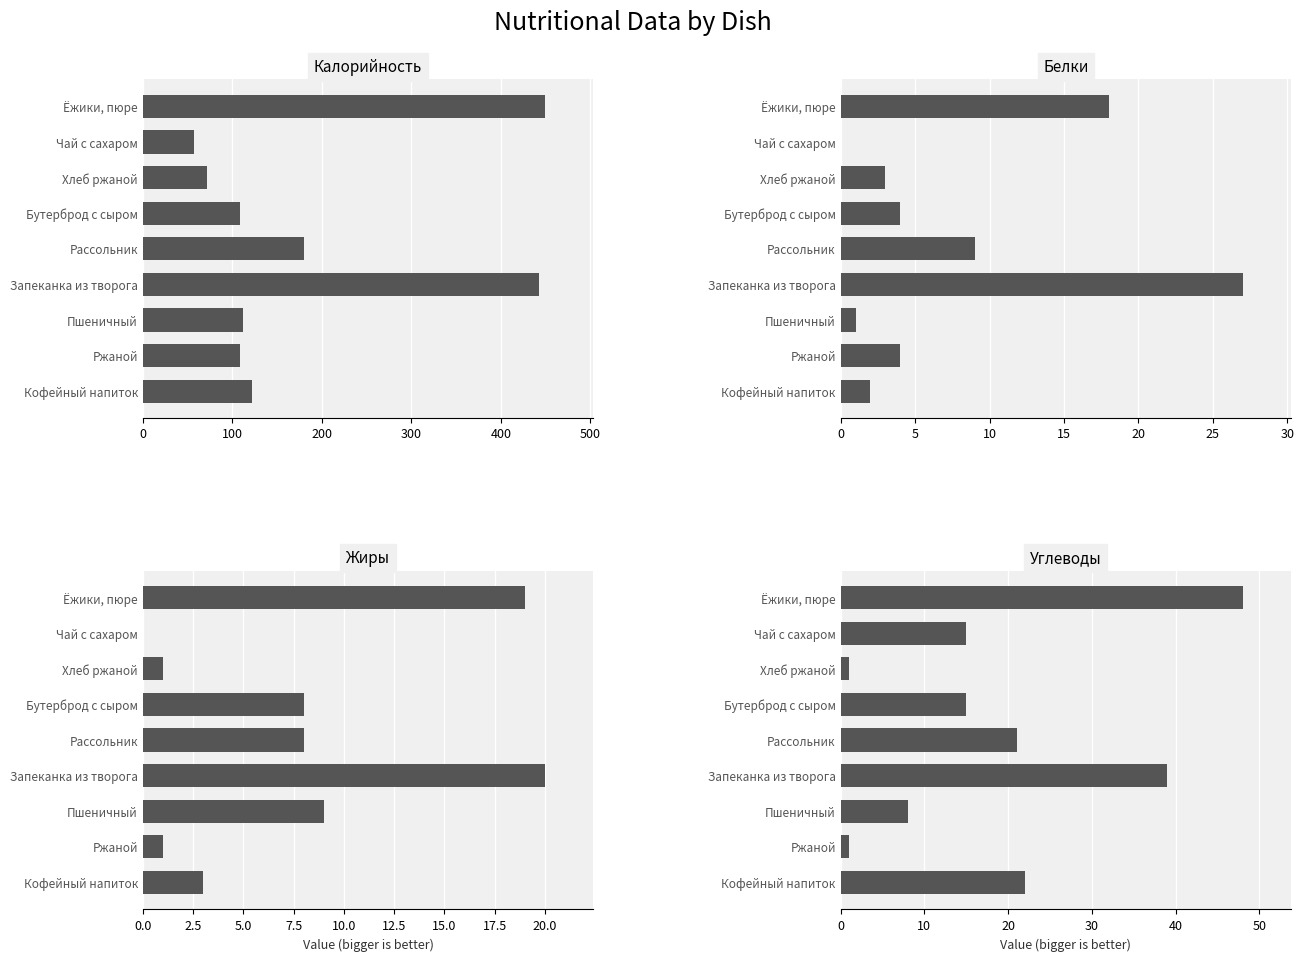

True or false: Углеводы has a value of 1 at Ржаной.

True